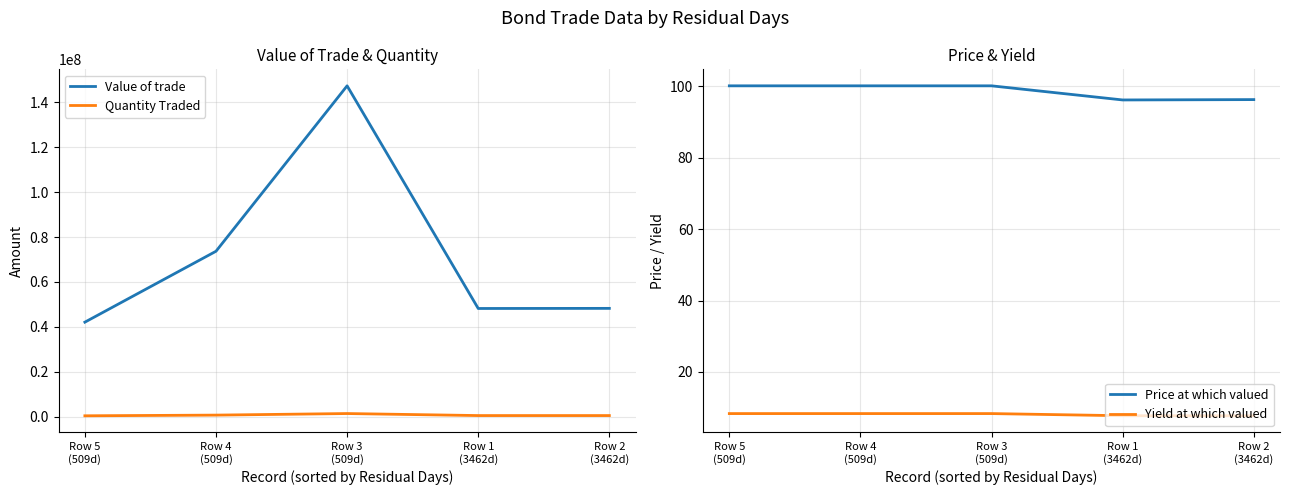

What is the difference between the Yield at which valued values at Row 2
(3462d) and Row 3
(509d)?

0.6